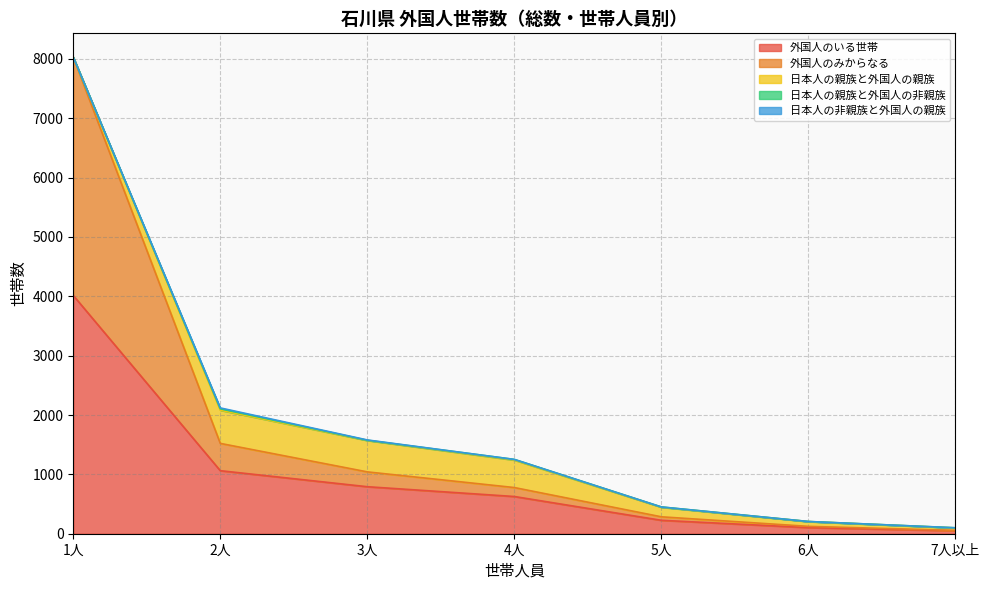

True or false: 外国人のいる世帯 and 日本人の親族と外国人の非親族 cross at least once.

False